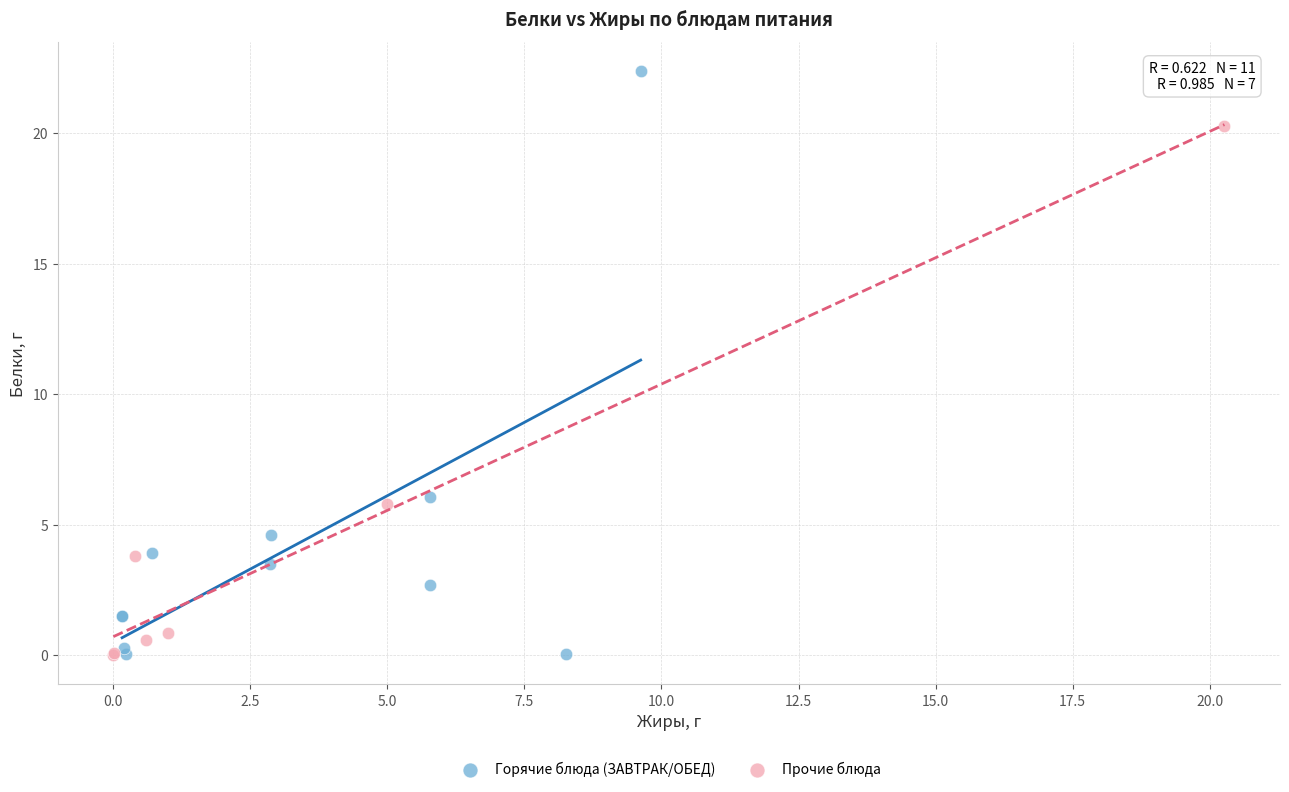

Which series has the widest spread of Y values?

Горячие блюда (ЗАВТРАК/ОБЕД)